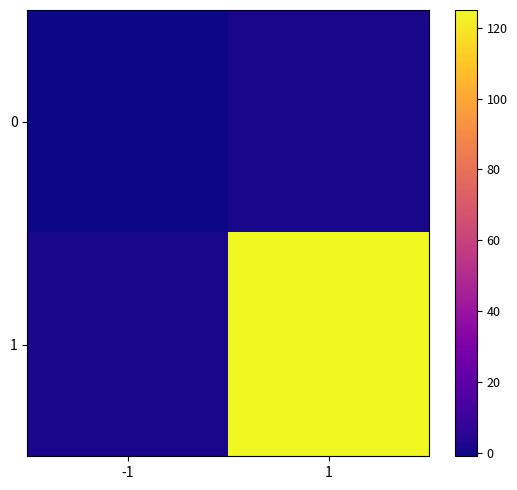

At -1, list the series in order from smallest to largest.

0, 1